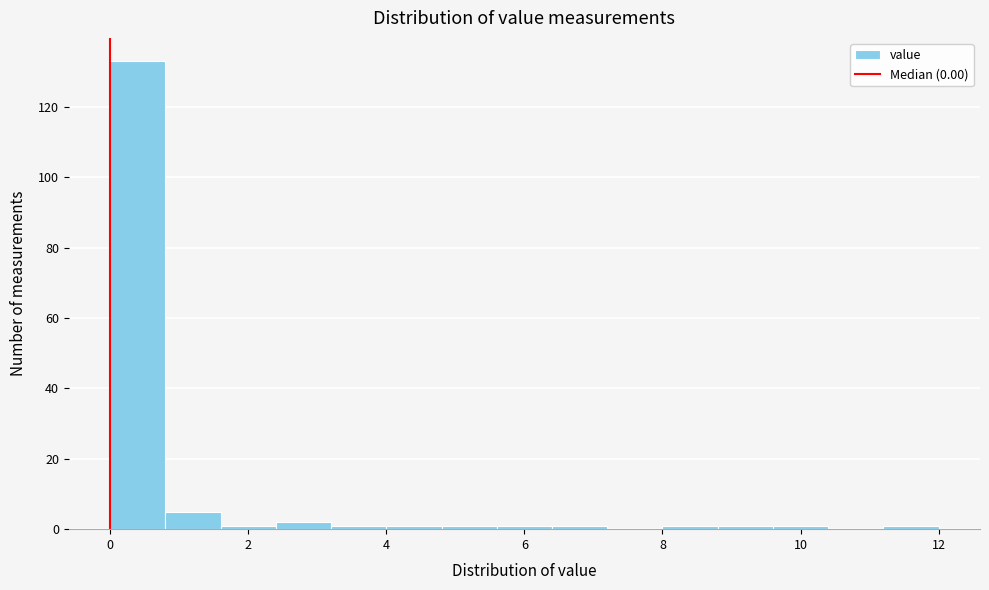

Reading left to right, transcribe this chart: for each bar, give the range it covers on the x-axis and its height. The values are not printed on the chart, so give them approximately, as read against the axis.

0.0 to 0.8: 134
0.8 to 1.6: 6
1.6 to 2.4: under 2
2.4 to 3.2: 2
3.2 to 4.0: under 2
4.0 to 4.8: under 2
4.8 to 5.6: under 2
5.6 to 6.4: under 2
6.4 to 7.2: under 2
7.2 to 8.0: 0
8.0 to 8.8: under 2
8.8 to 9.6: under 2
9.6 to 10.4: under 2
10.4 to 11.2: 0
11.2 to 12.0: under 2